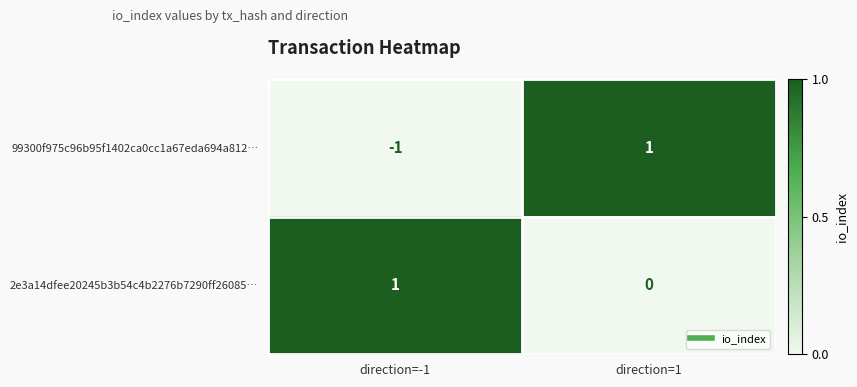

Rank the series at direction=1 from lowest to highest value.

2e3a14dfee20245b3b54c4b2276b7290ff26085…, 99300f975c96b95f1402ca0cc1a67eda694a812…